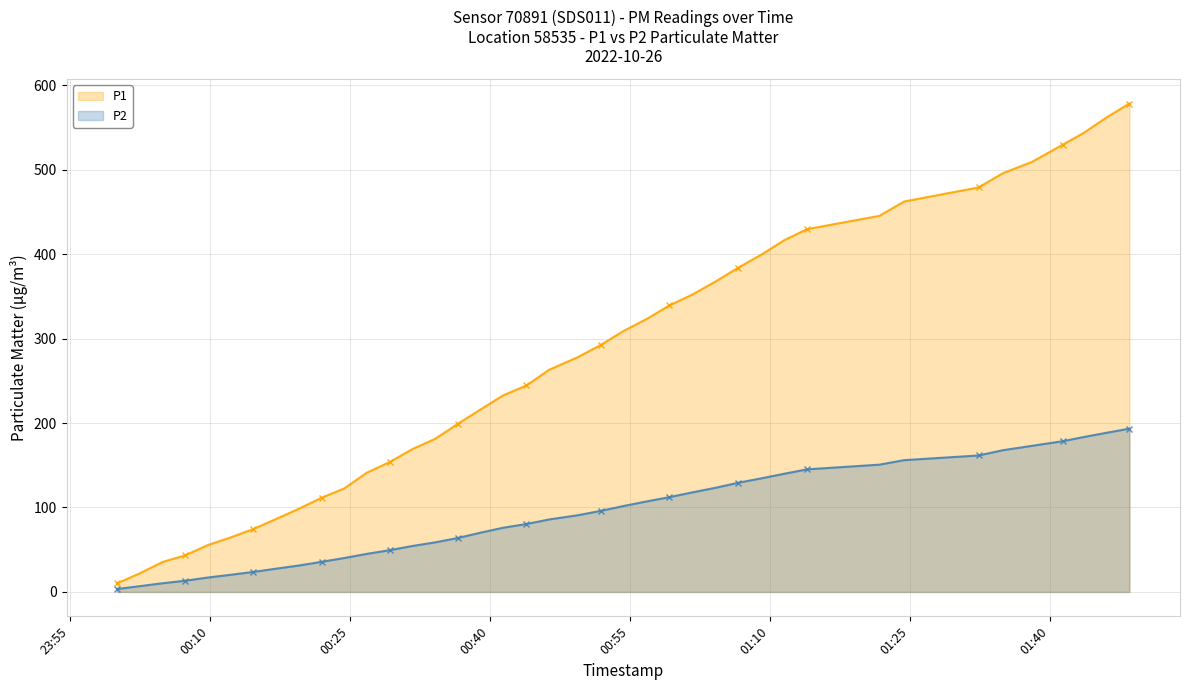

What is the maximum value for P2?

193.3